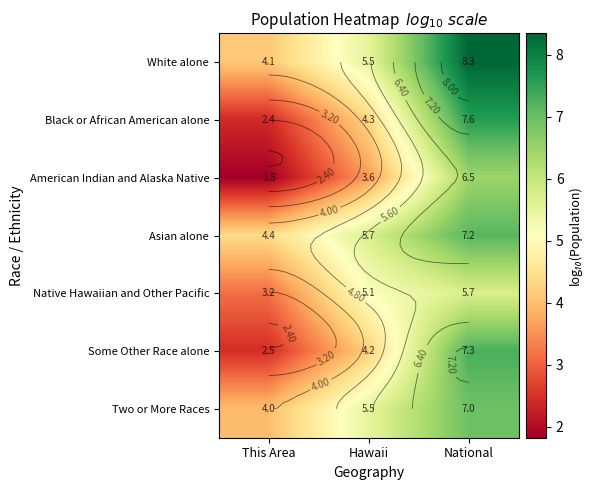

List the series in order of their peak value, lowest first.

Native Hawaiian and Other Pacific, American Indian and Alaska Native, Two or More Races, Asian alone, Some Other Race alone, Black or African American alone, White alone